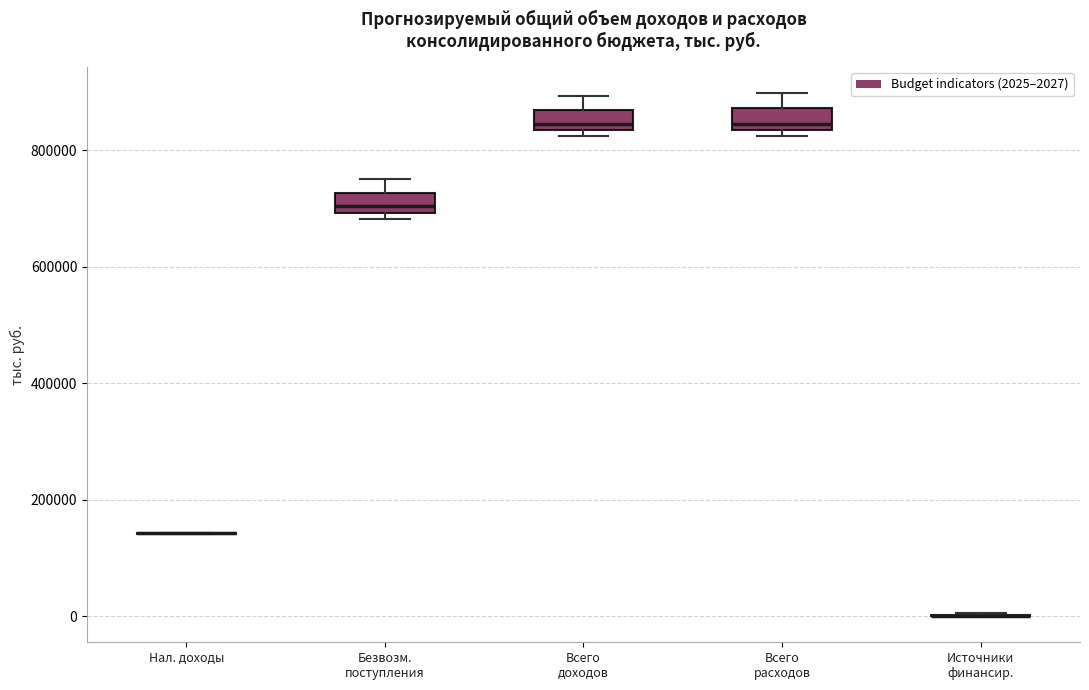

Reading left to right, read every box against the y-axis: the position of its median line, the range the box covers, and the ends of its whiskers. The values are not printed on the chart, so give them approximately, as read against the axis.

Нал. доходы: box collapsed to a line at 140000, whiskers 140000 to 140000
Безвозм. поступления: median 700000 (just above the box's lower edge), box 700000 to 720000, whiskers 680000 to 760000
Всего доходов: median 840000 (just above the box's lower edge), box 840000 to 860000, whiskers 820000 to 900000
Всего расходов: median 840000 (just above the box's lower edge), box 840000 to 880000, whiskers 820000 to 900000
Источники финансир.: box collapsed to a line at 0, whiskers 0 to 0